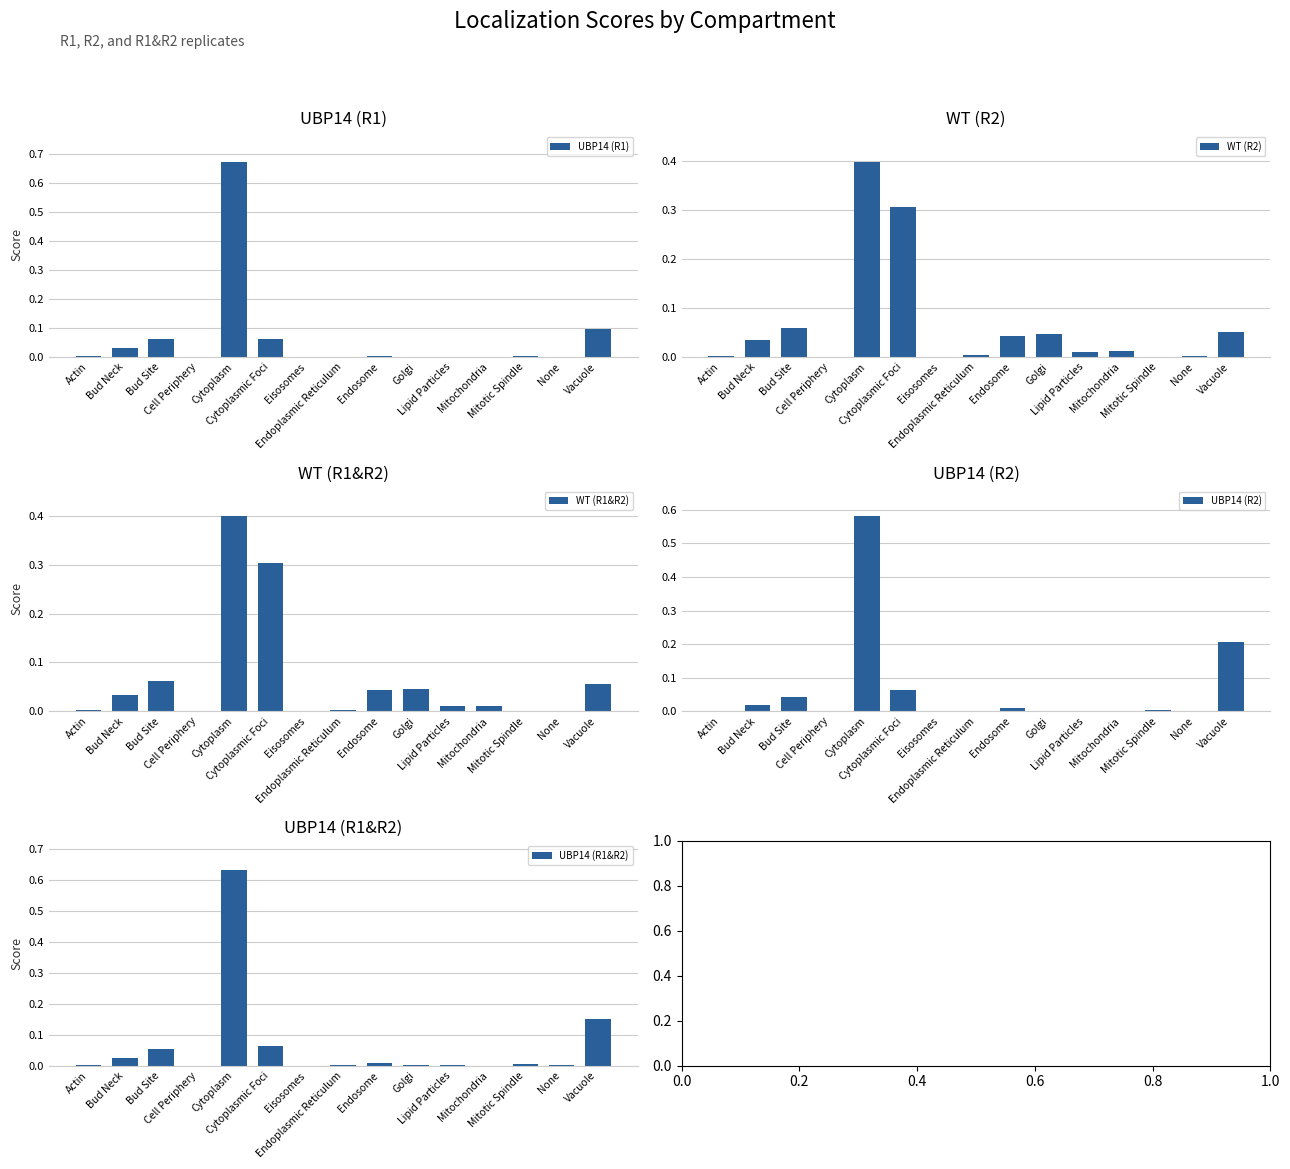

Reading left to right, what are all the values shown in this chart?

UBP14 (R1): 0.0	0.0	0.1	0.0	0.7	0.1	0.0	0.0	0.0	0.0	0.0	0.0	0.0	0.0	0.1
WT (R2): 0.0	0.0	0.1	0.0	0.4	0.3	0.0	0.0	0.0	0.0	0.0	0.0	0.0	0.0	0.1
WT (R1&R2): 0.0	0.0	0.1	0.0	0.4	0.3	0.0	0.0	0.0	0.0	0.0	0.0	0.0	0.0	0.1
UBP14 (R2): 0.0	0.0	0.0	0.0	0.6	0.1	0.0	0.0	0.0	0.0	0.0	0.0	0.0	0.0	0.2
UBP14 (R1&R2): 0.0	0.0	0.1	0.0	0.6	0.1	0.0	0.0	0.0	0.0	0.0	0.0	0.0	0.0	0.2